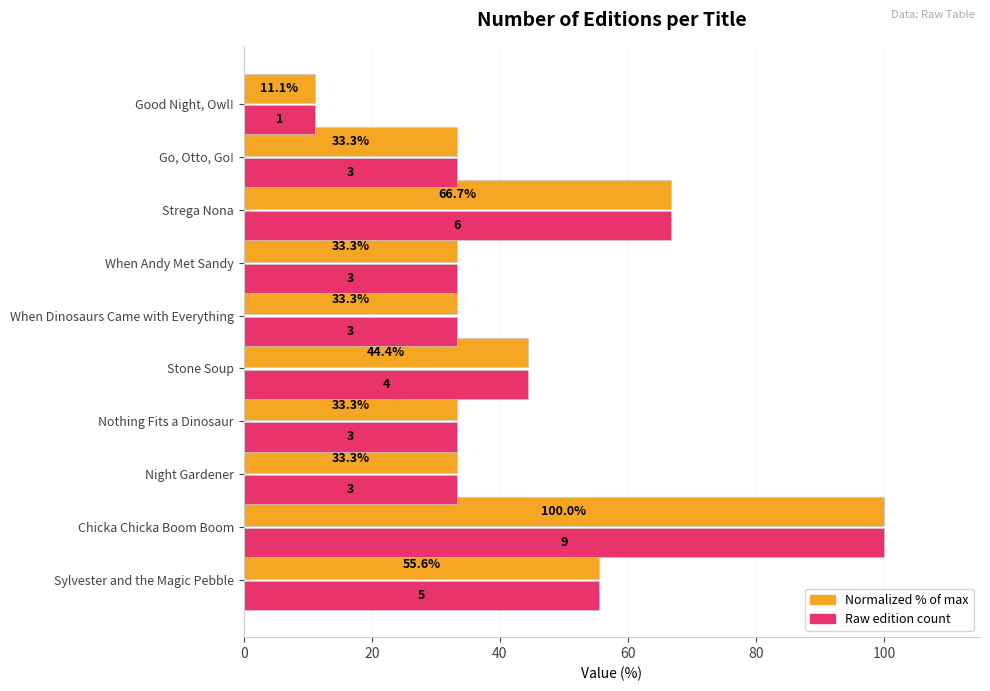

What is the minimum value shown in the chart?

11.1